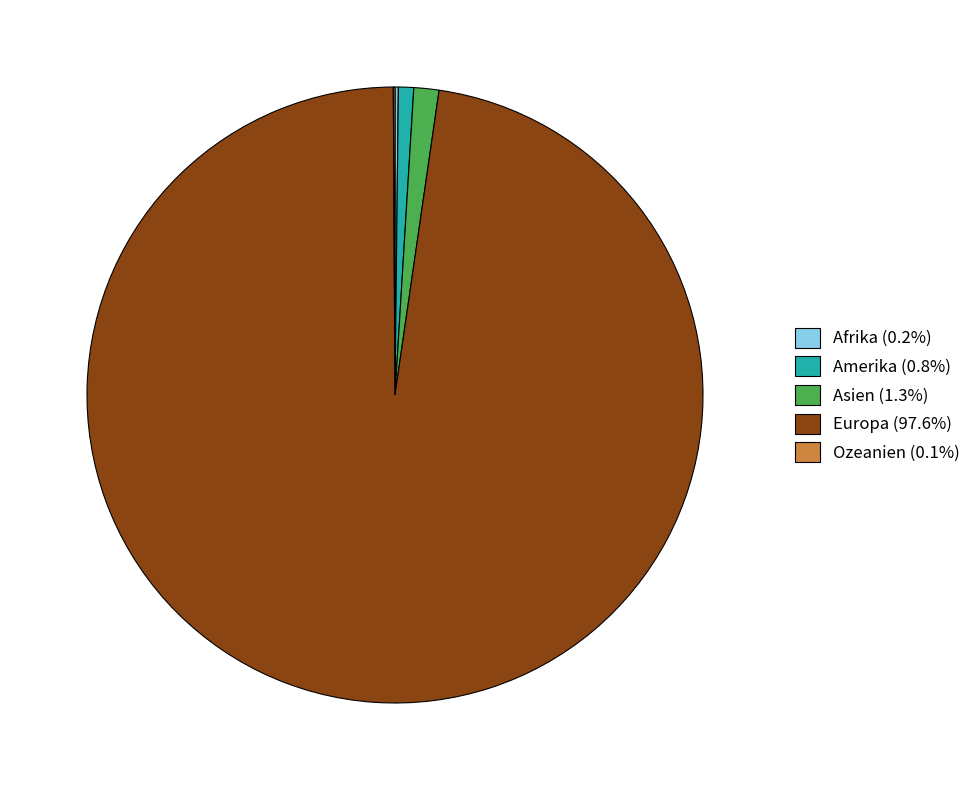

What is the largest slice in the pie chart?

Europa